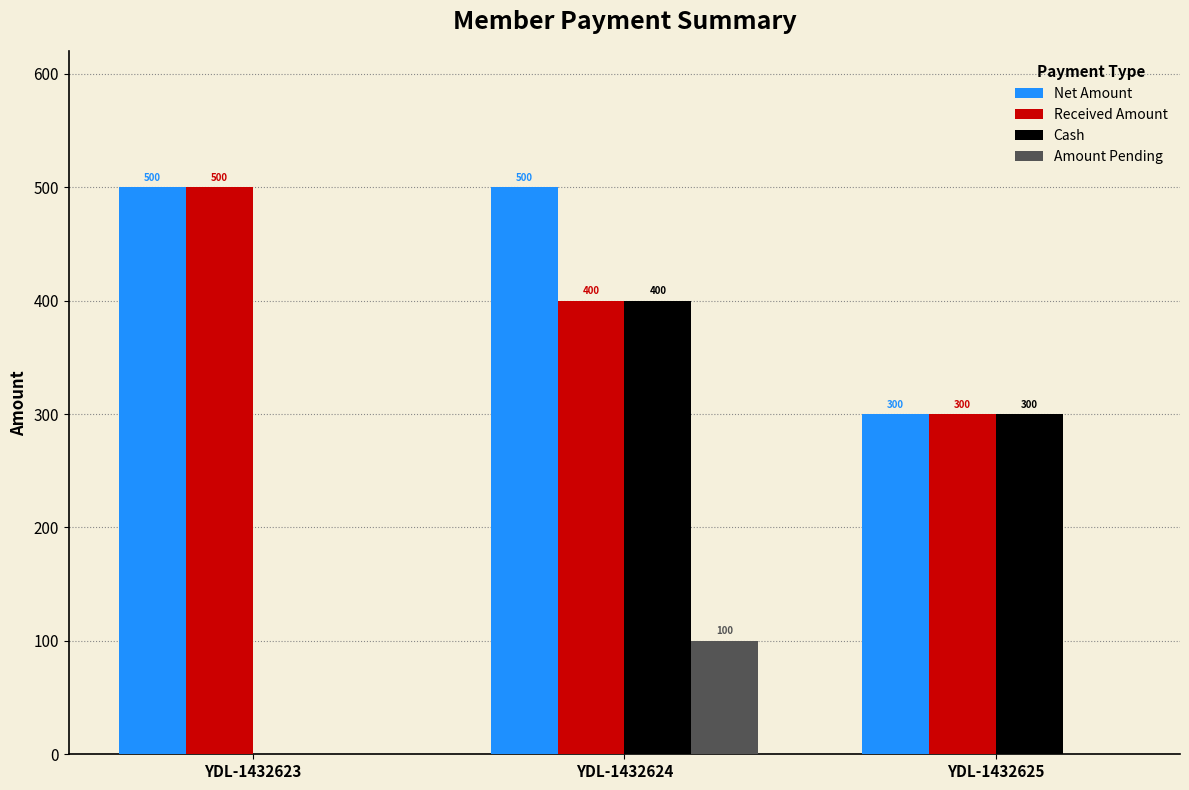

Which series has the widest spread of values?

Cash